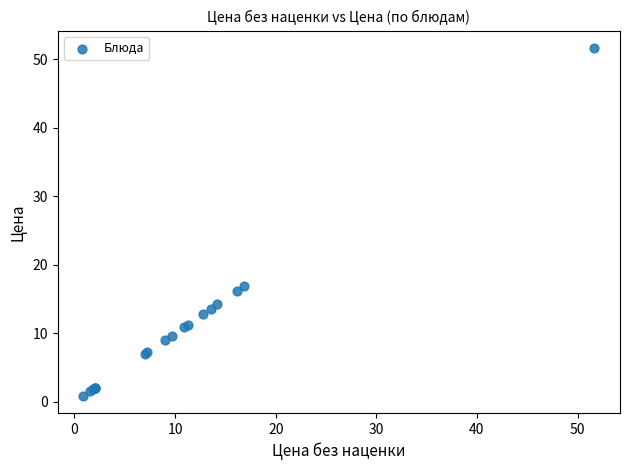

What Y value in the scatter plot is closest to 26?

16.9